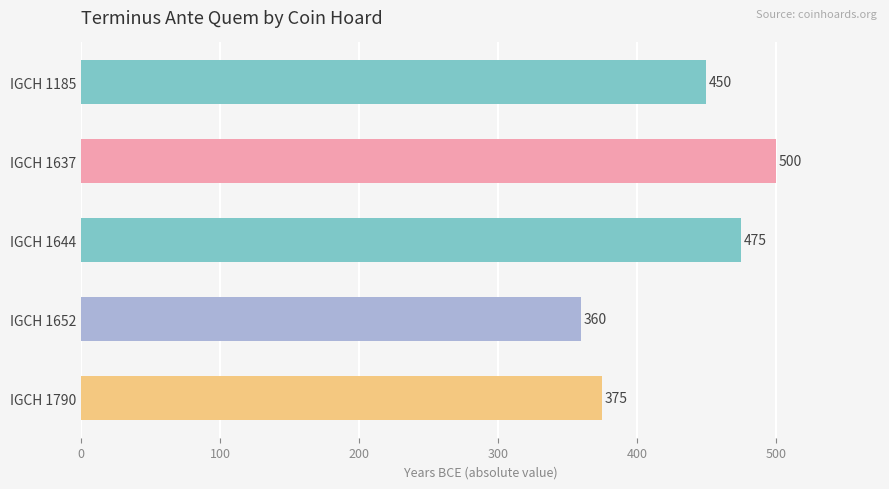

The value at IGCH 1644 is 702. True or false?

False